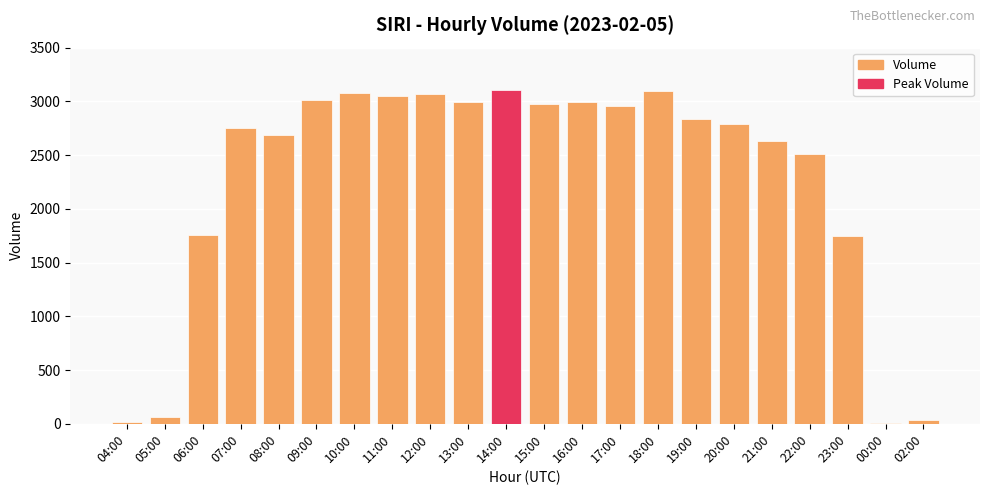

What is the greatest value displayed?

3108